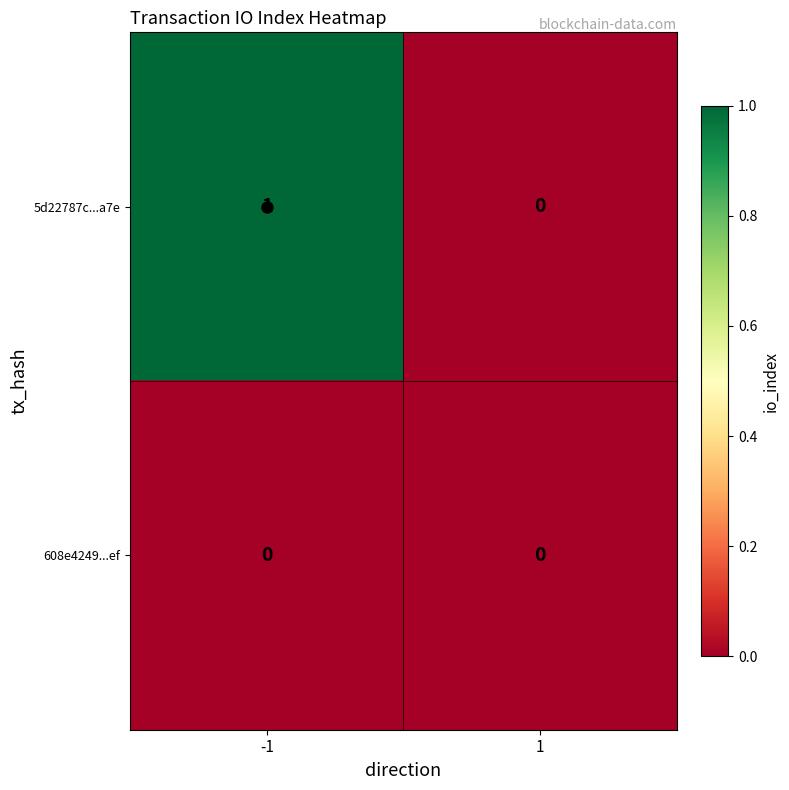

Rank the series at -1 from highest to lowest value.

5d22787c...a7e, 608e4249...ef